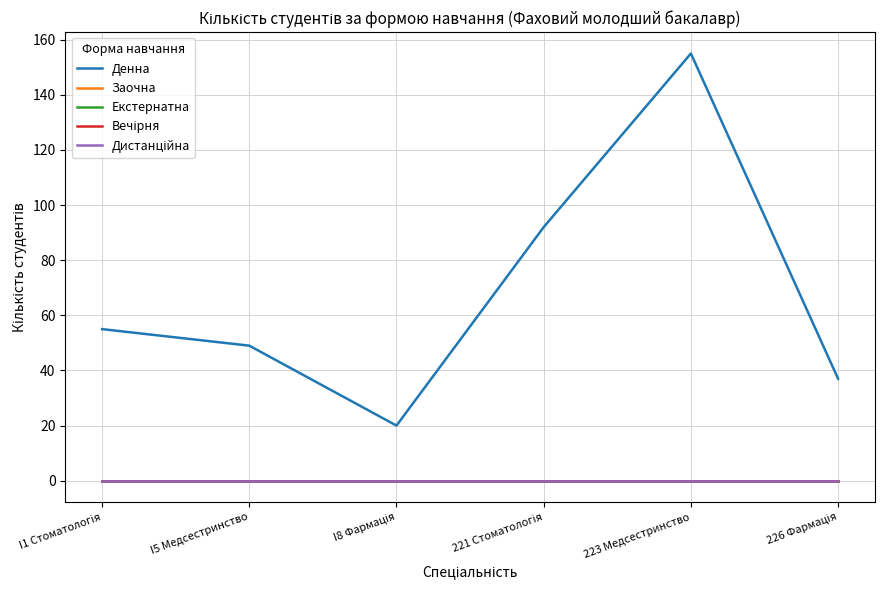

What is the label of the 5th point from the right?

I5 Медсестринство